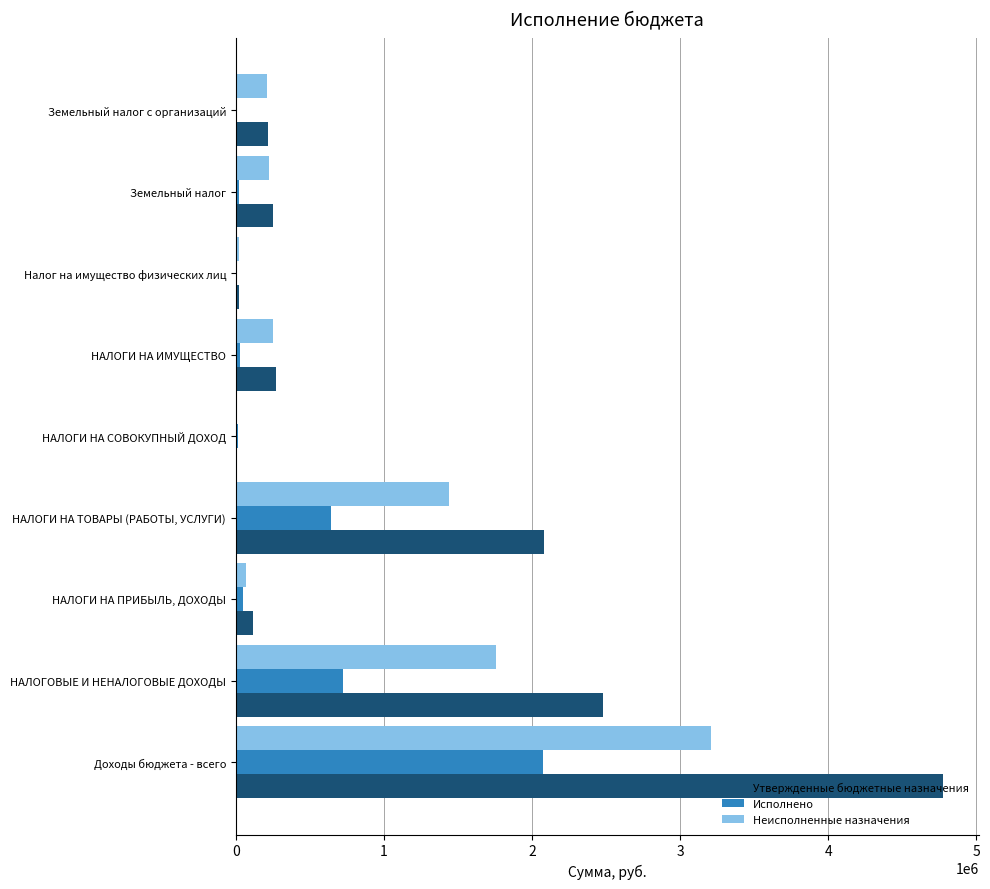

Which series has the largest total across all categories?

Утвержденные бюджетные назначения